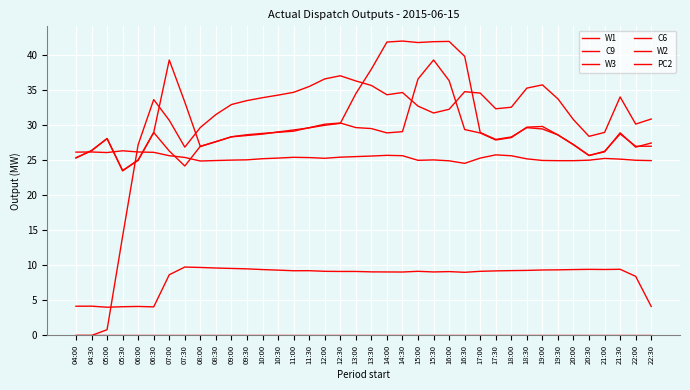

At which label does W1 reach its peak?

04:00